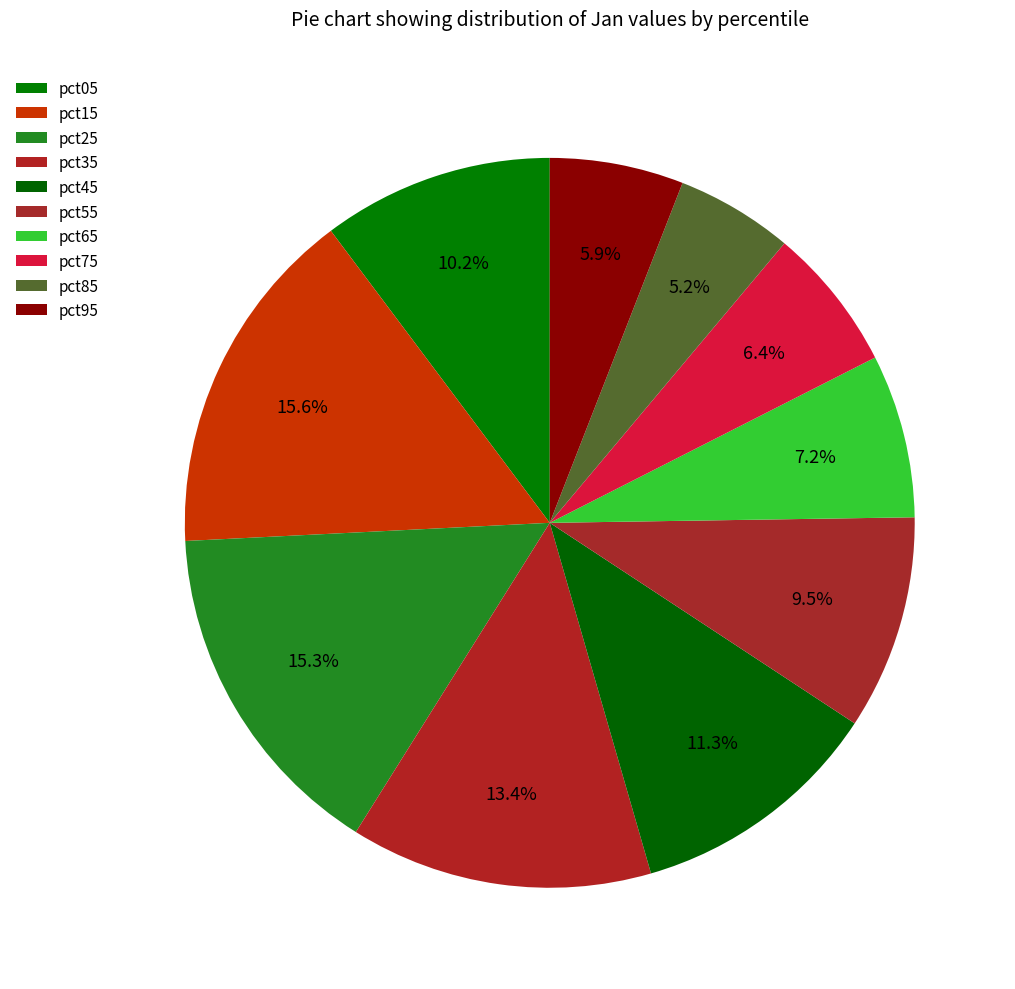

How many slices are in this pie chart?

10